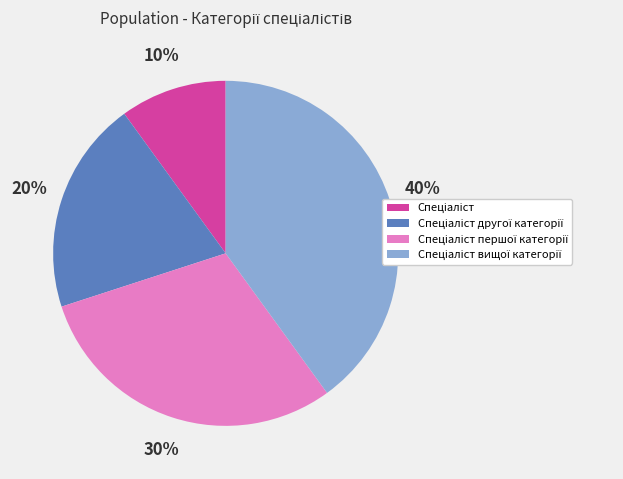

To the nearest percent, what is the average slice percentage?

25%